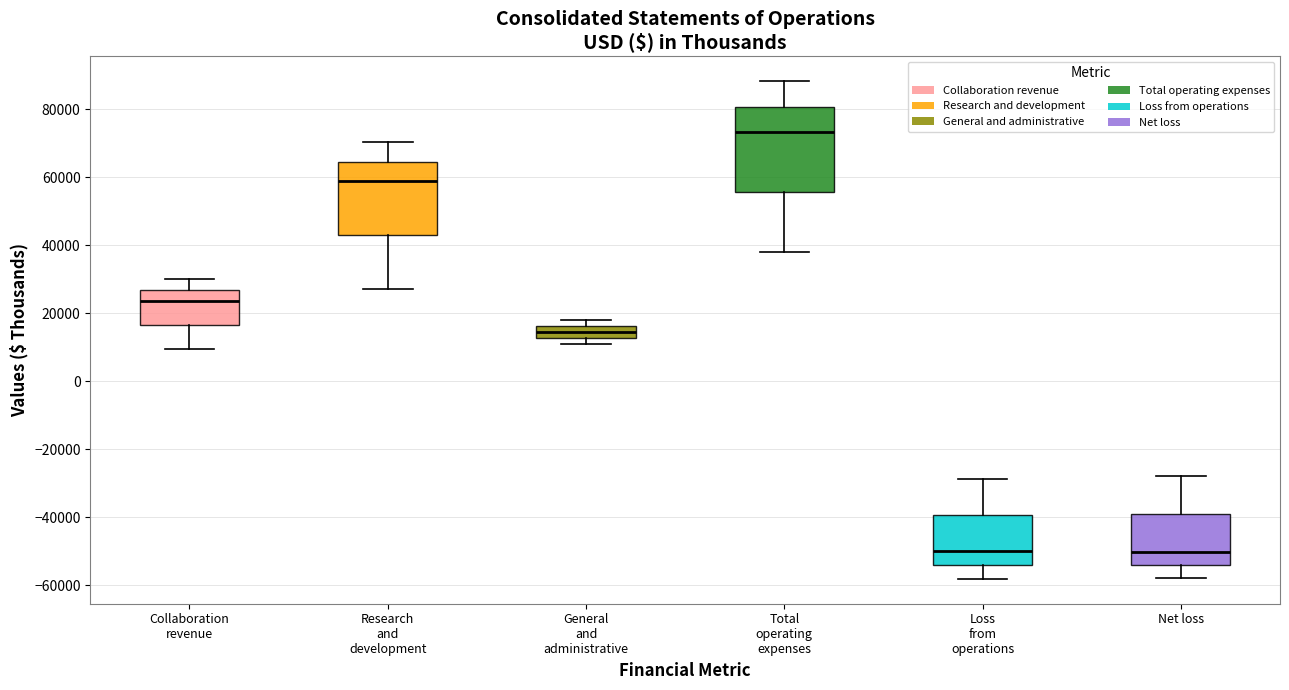

Which box is the tallest, from its lower edge to its upper edge?

Total operating expenses